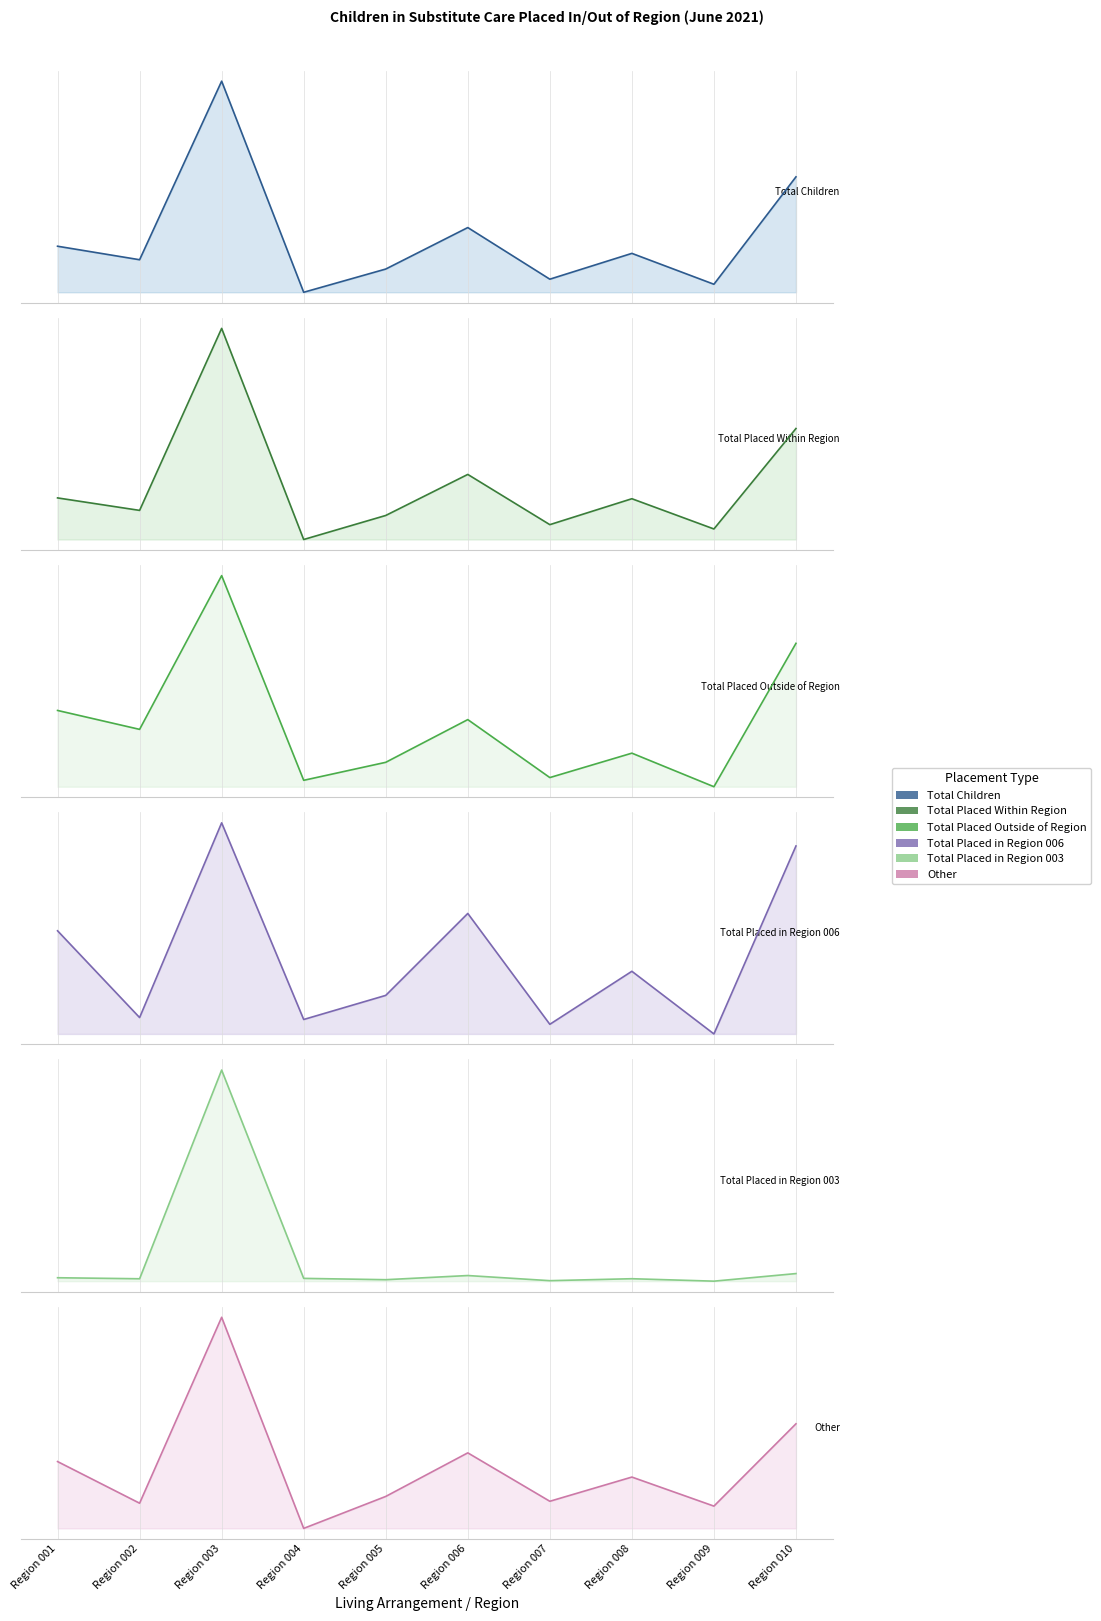

Is the value of Total Placed in Region 003 at Region 002 greater than the value of Total Placed Within Region at Region 009?

No